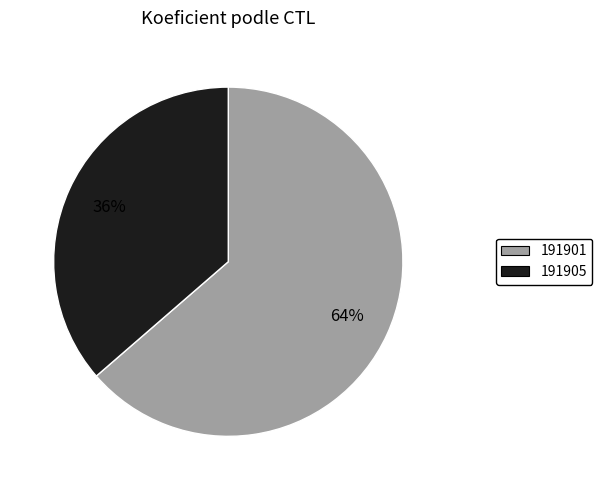

To the nearest percent, what percentage of the pie is 191901?

64%